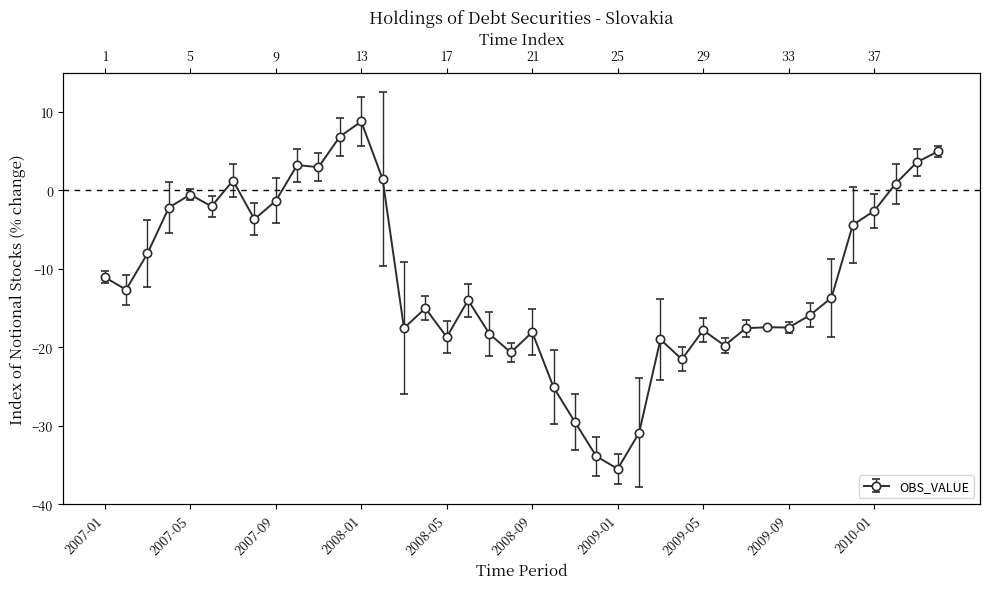

What is the value of the 33rd point from the left?

-17.5